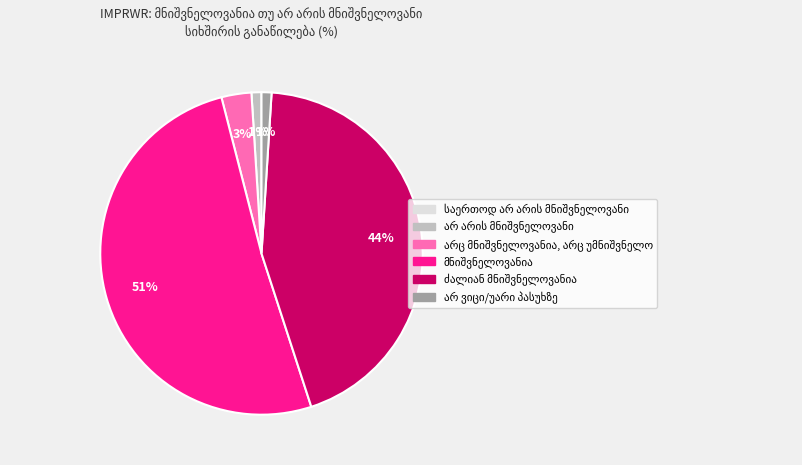

Is there a majority slice in this chart?

Yes